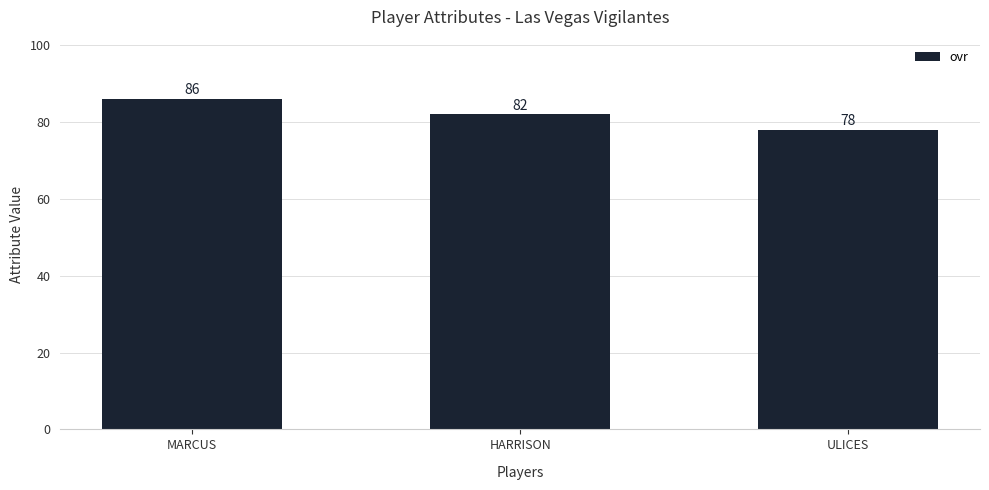

Which label corresponds to the largest value in the chart?

MARCUS